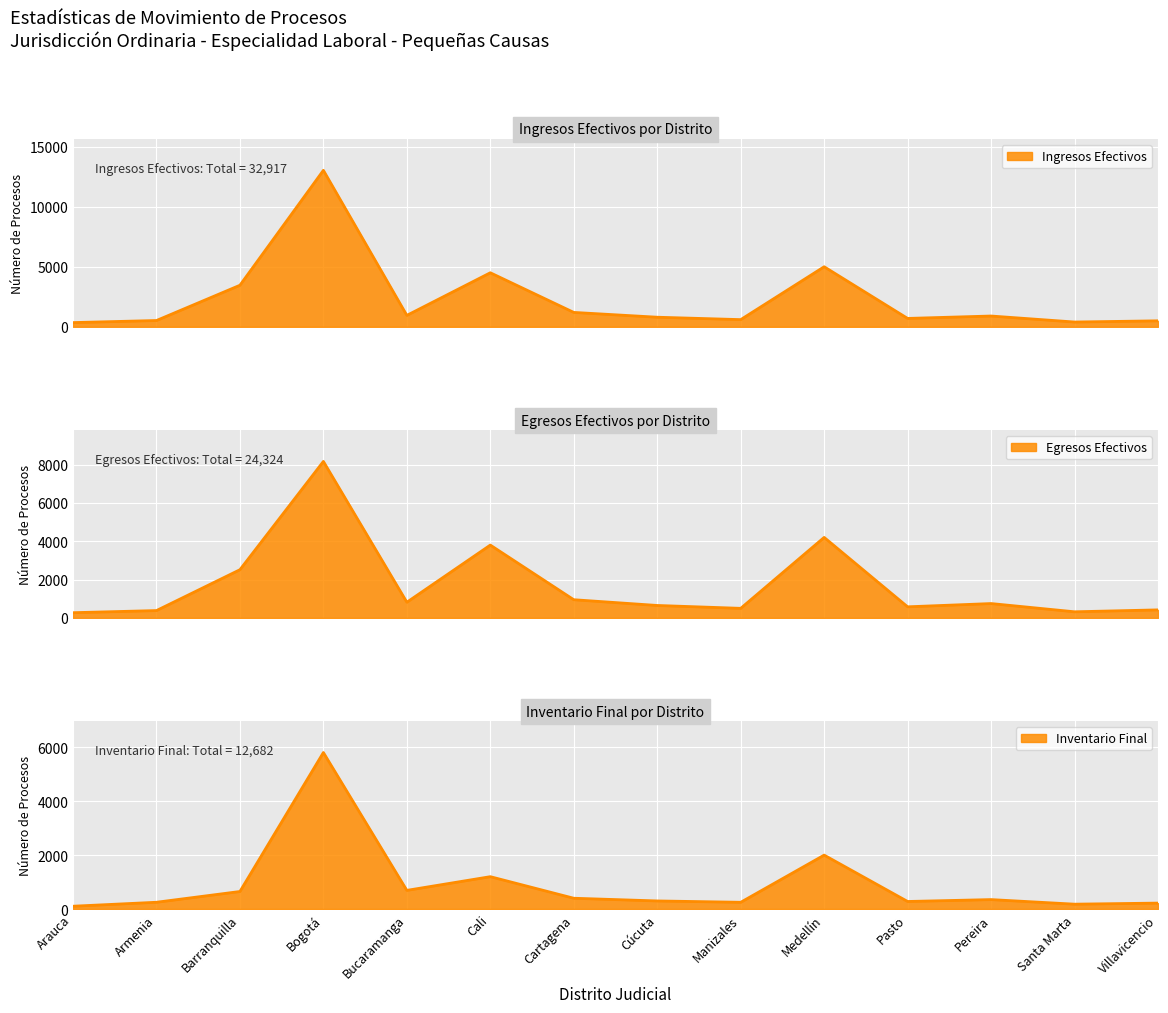

The value of Inventario Final at Bucaramanga is 692. True or false?

True